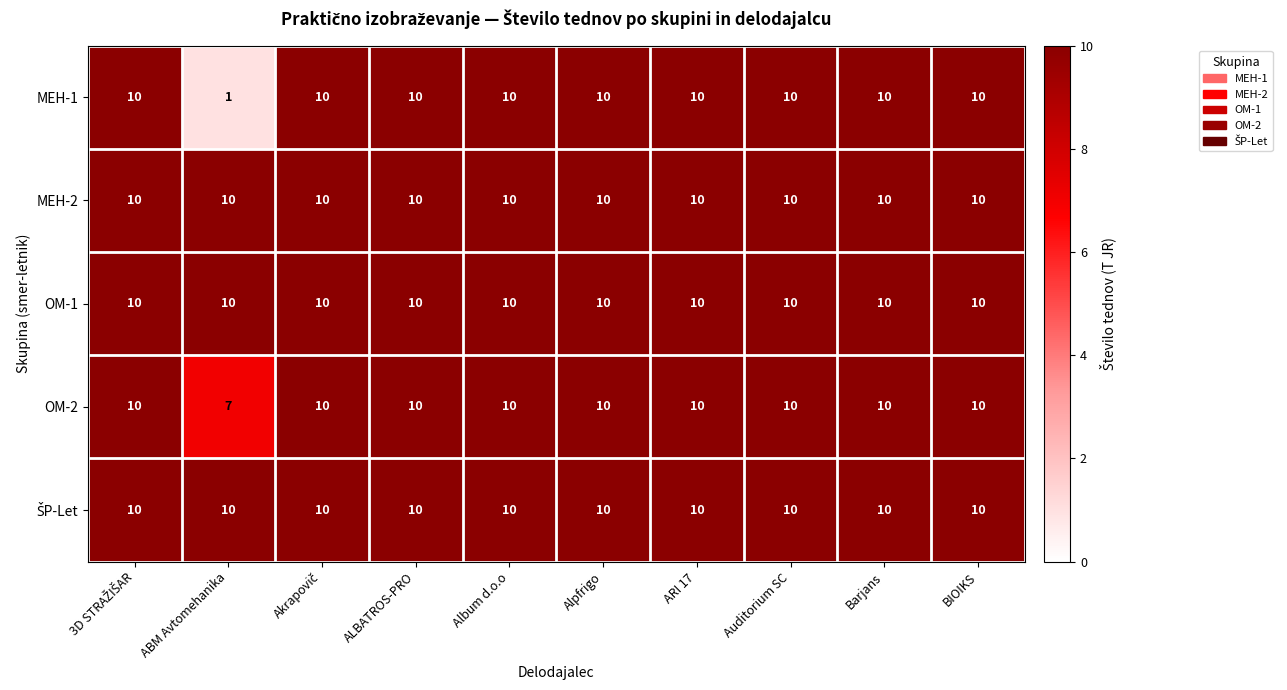

True or false: OM-2 has a value of 3 at ARI 17.

False